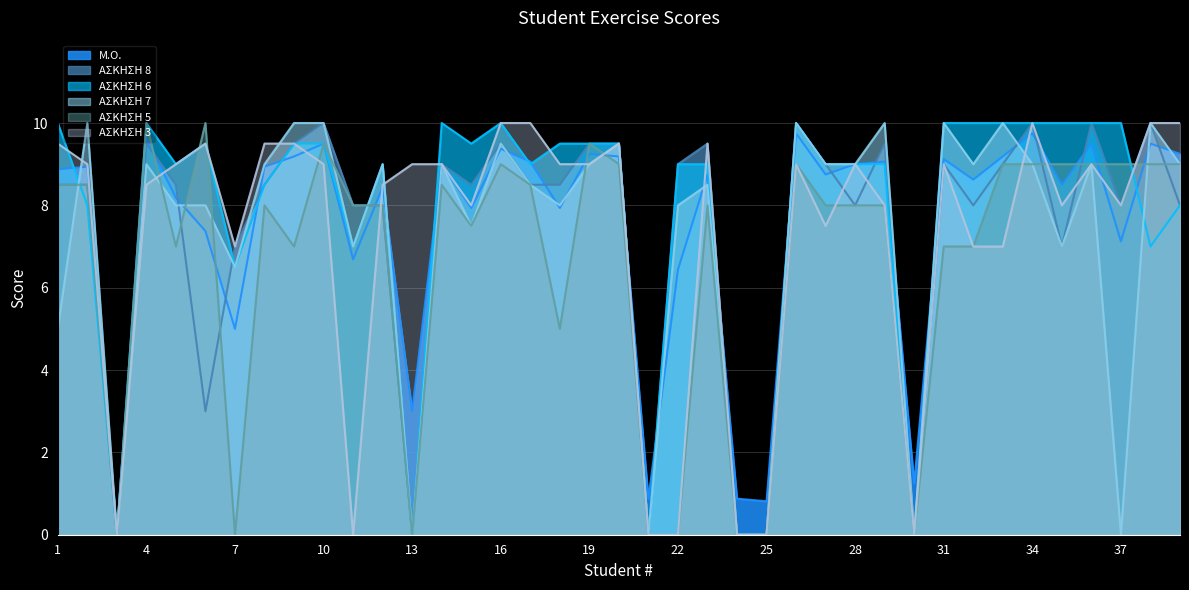

At which category does ΑΣΚΗΣΗ 6 reach its first local valley?

3